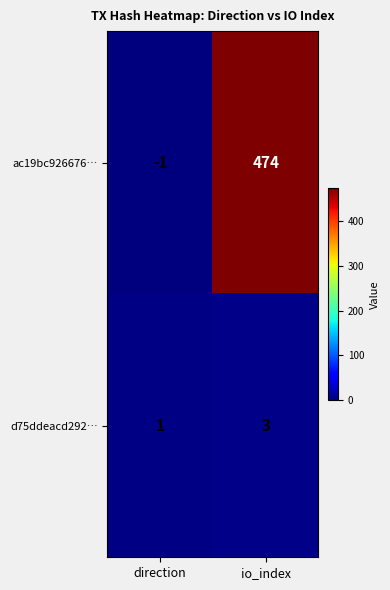

What is the sum of all ac19bc926676… values?

473